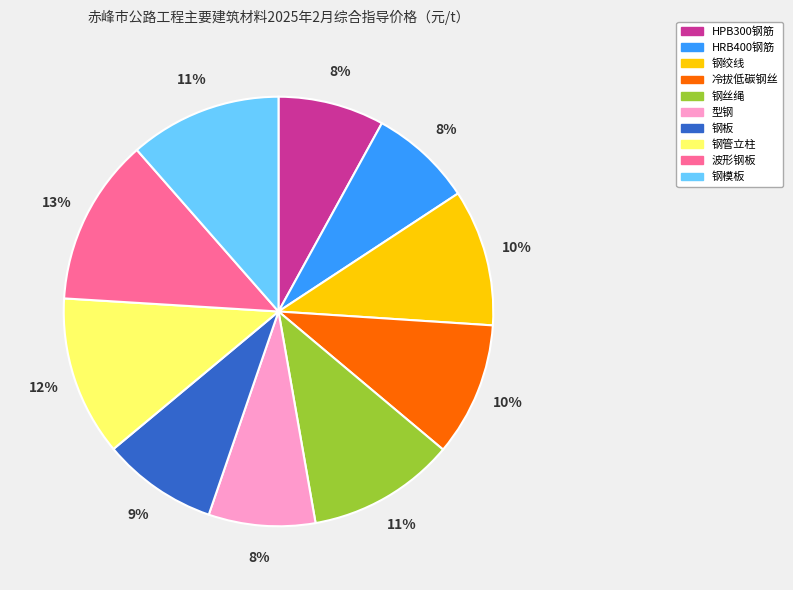

Combined, do 钢丝绳 and 钢管立柱 account for over 50%?

No